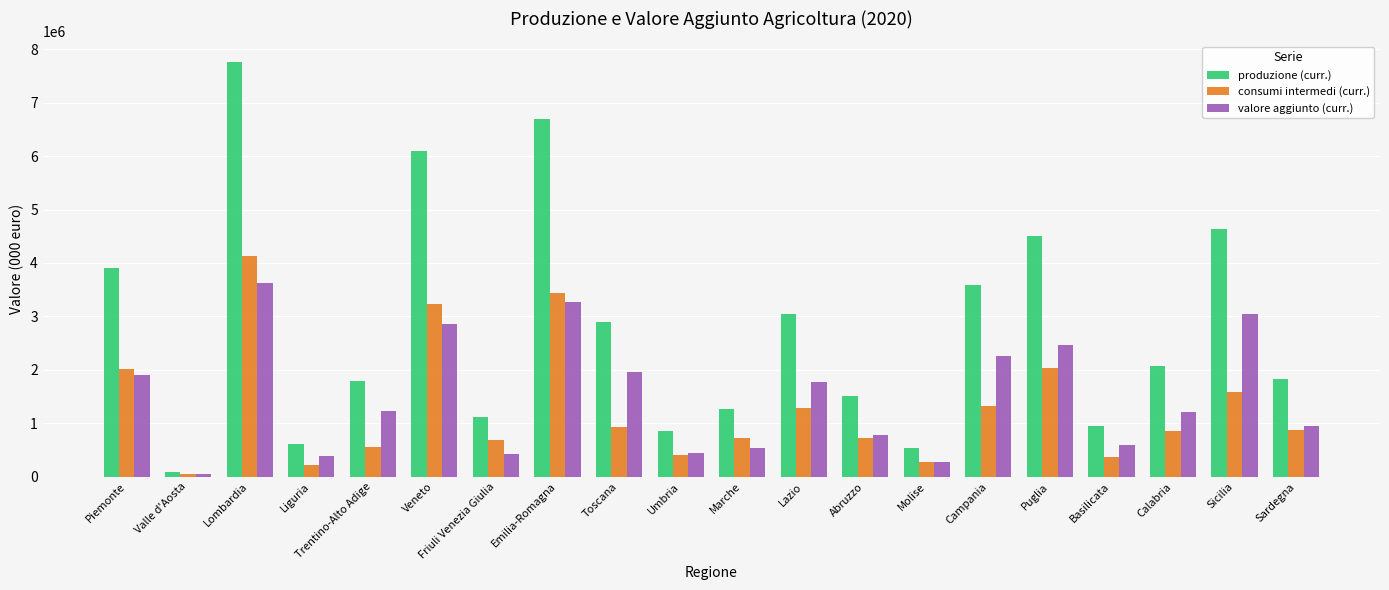

What is the sum of the consumi intermedi (curr.) values at Molise and Friuli Venezia Giulia?

950938.9